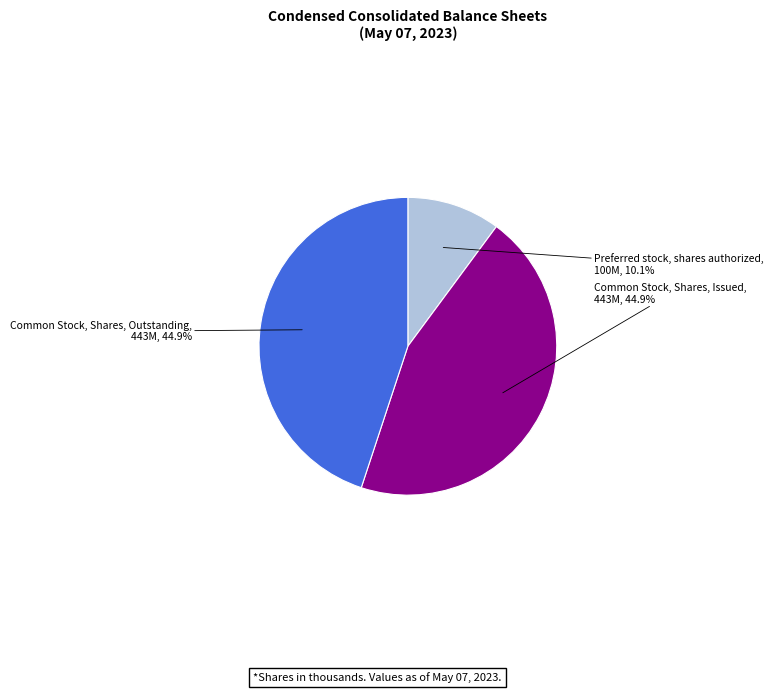

Is it true that Preferred stock, shares authorized is 10% of the pie?

True